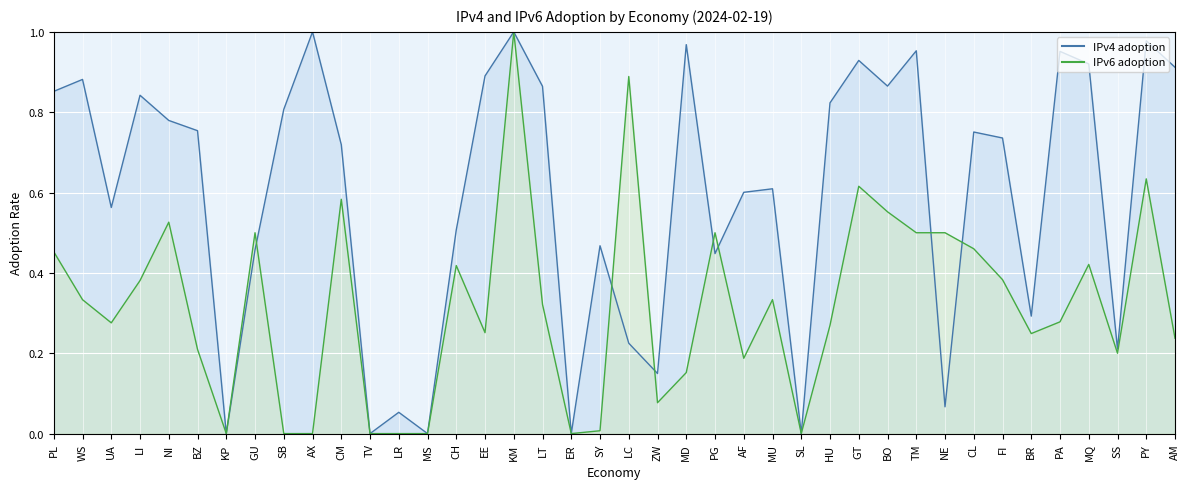

List the labels in order of IPv4 adoption value, largest first.

AX, KM, PY, MD, TM, PA, GT, MQ, AM, EE, WS, BO, LT, PL, LI, HU, SB, NI, BZ, CL, FI, CM, MU, AF, UA, CH, SY, GU, PG, BR, LC, SS, ZW, NE, LR, KP, TV, MS, ER, SL